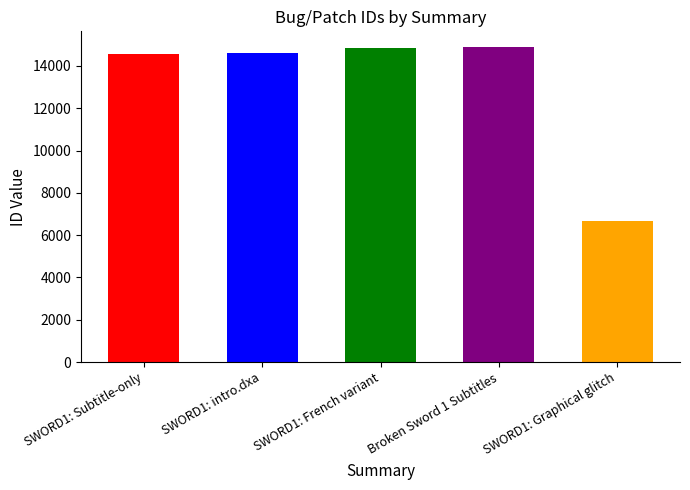

True or false: the data shows 14889 at Broken Sword 1 Subtitles.

True